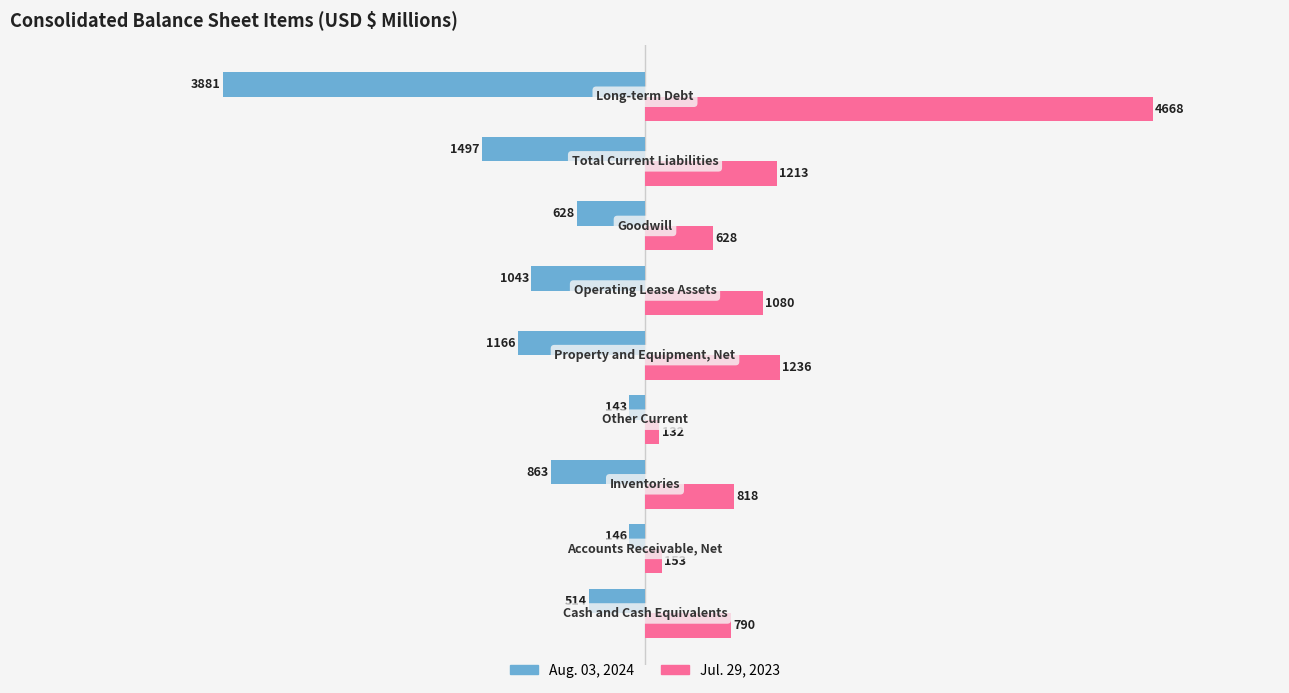

Which series has the largest range (max minus min)?

Jul. 29, 2023